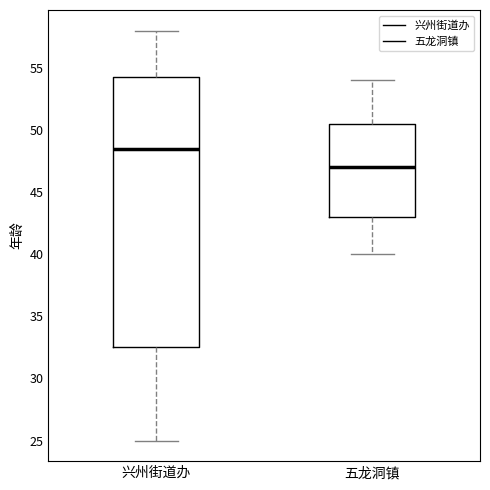

Reading left to right, read every box against the y-axis: the position of its median line, the range the box covers, and the ends of its whiskers. The values are not printed on the chart, so give them approximately, as read against the axis.

兴州街道办: median 48.5, box 32.5 to 54.5, whiskers 25.0 to 58.0
五龙洞镇: median 47.0, box 43.0 to 50.5, whiskers 40.0 to 54.0